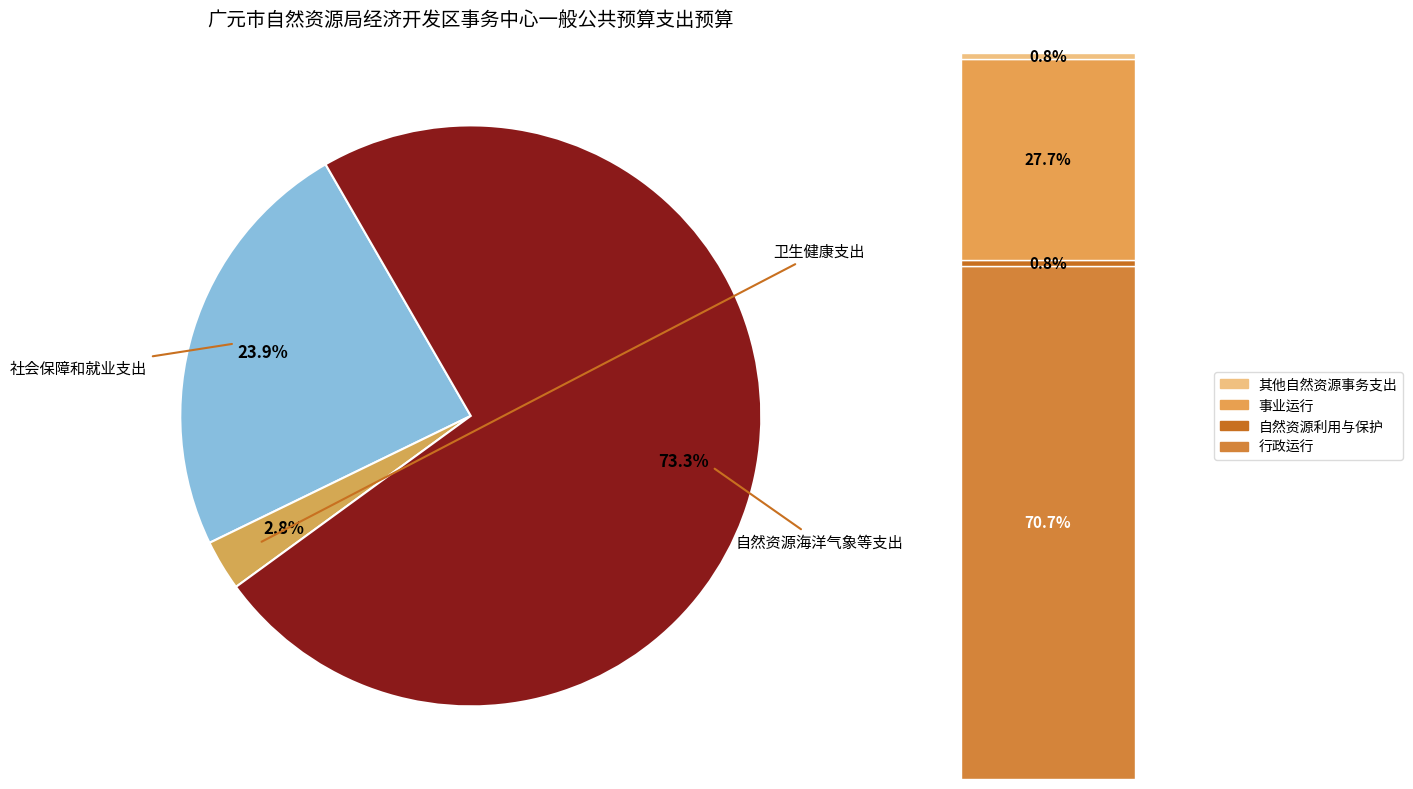

Is it true that 卫生健康支出 is 13% of the pie?

False